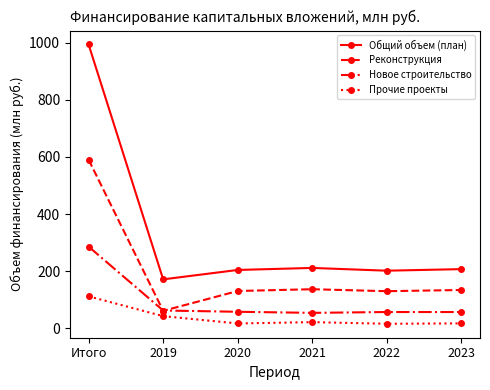

Does the chart have visible grid lines?

No